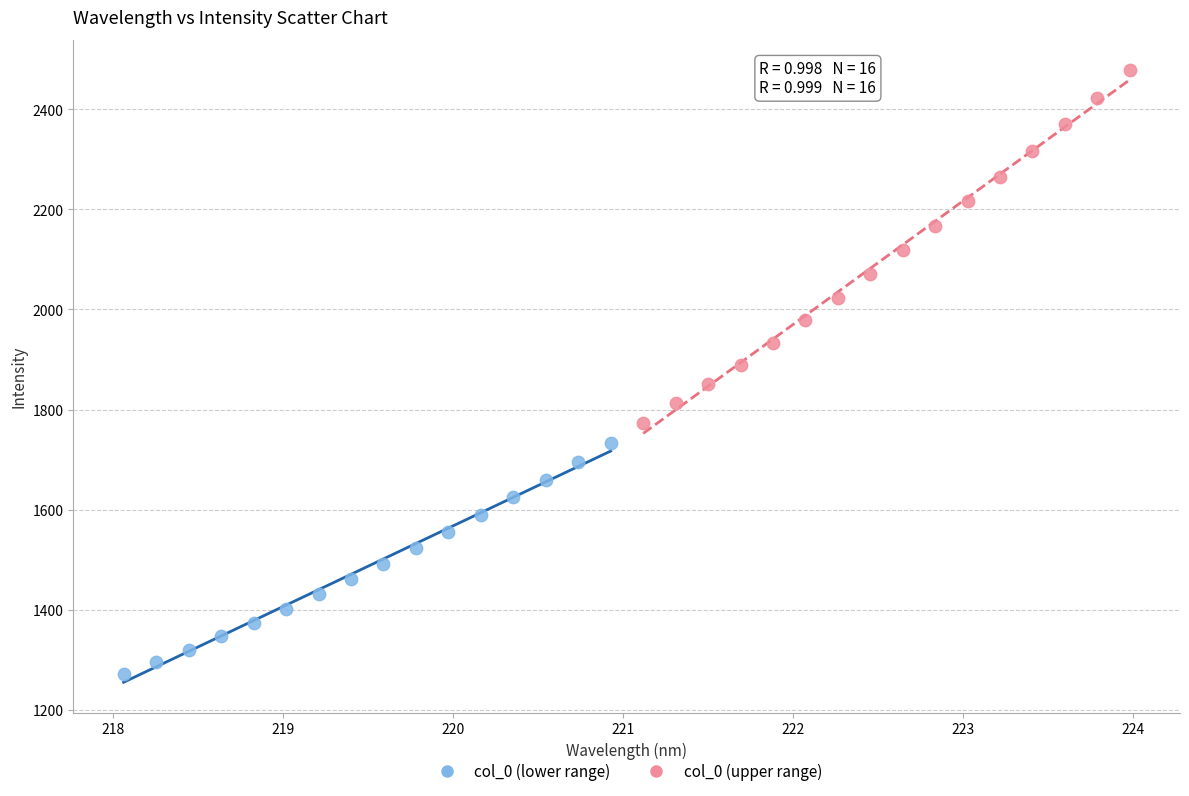

Which series has the widest spread of Y values?

col_0 (upper range)